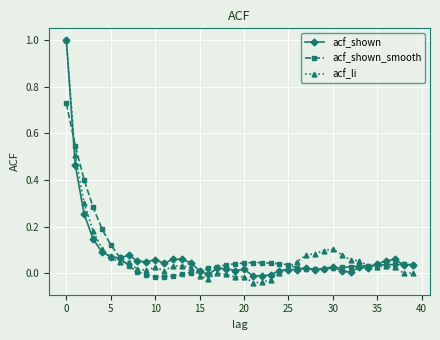

How many series are shown in this chart?

3